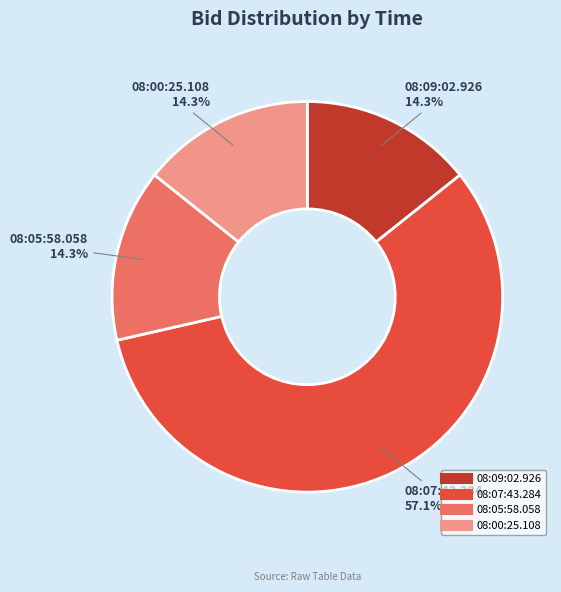

To the nearest percent, what percentage of the pie is 08:07:43.284?

57%